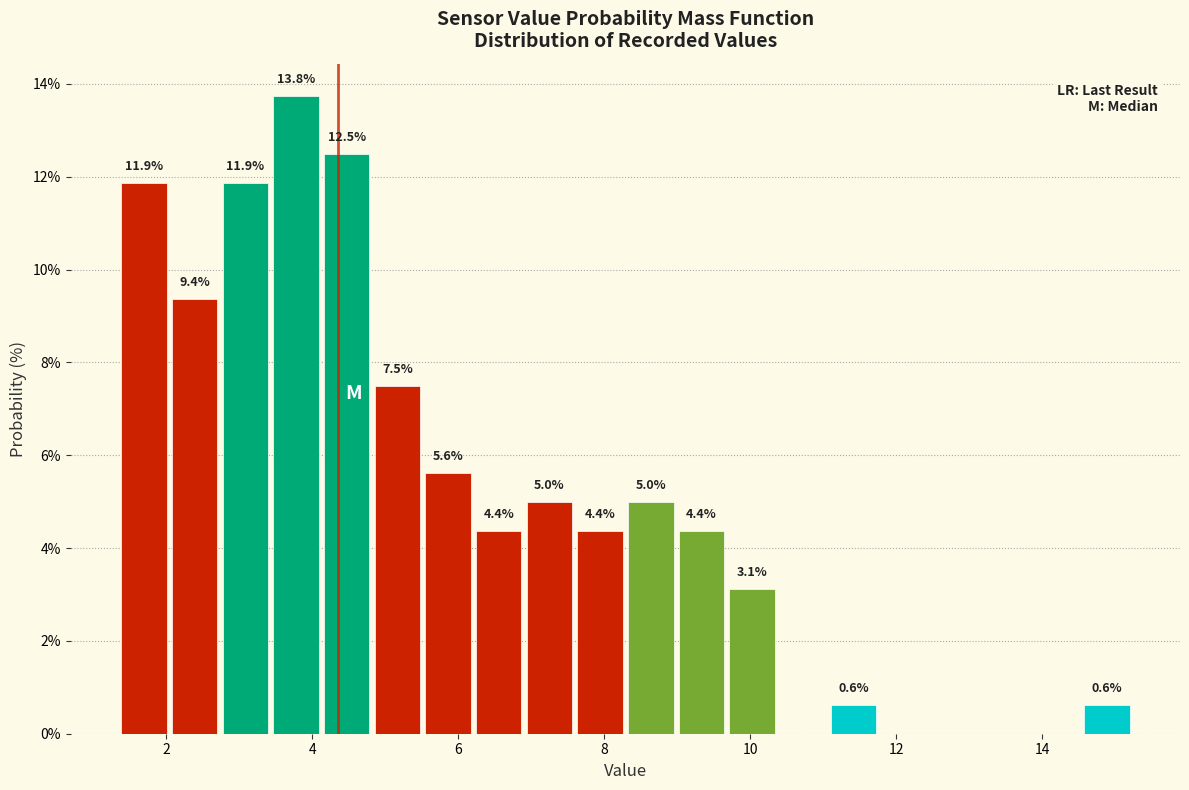

Read against the x-axis, roughly where is the centre of the tallest bar?

3.8